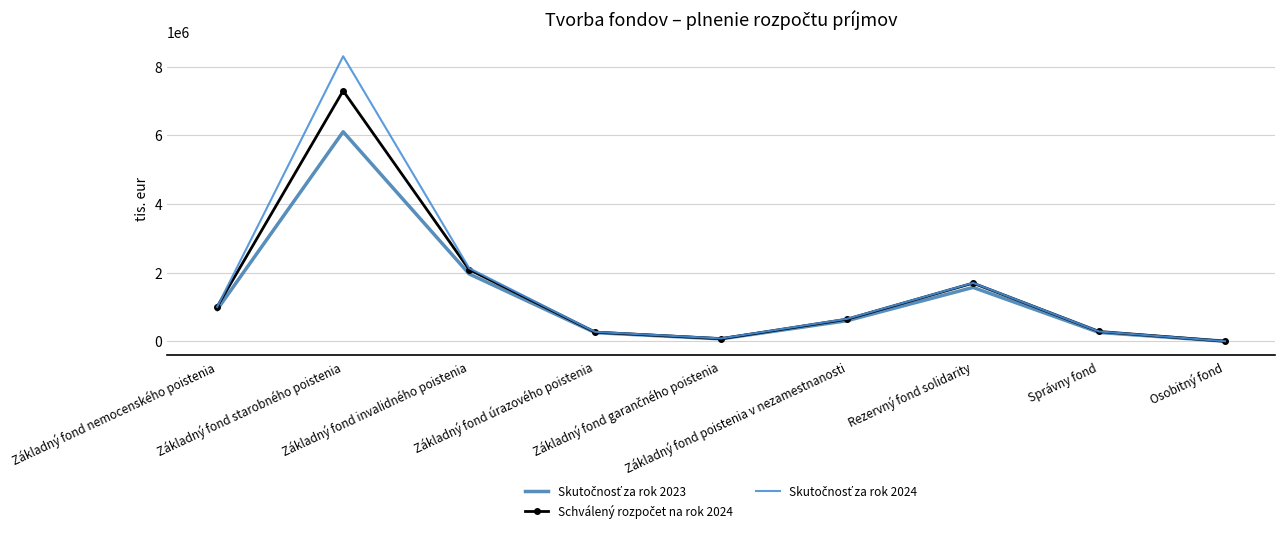

Reading right to left, what are all the values shown in this chart?

Skutočnosť za rok 2023: 1649	258342	1570387	599978	69764	251842	1964400	6107058	924352
Schválený rozpočet na rok 2024: 1430	285806	1695259	644774	75449	267302	2090390	7301541	1008364
Skutočnosť za rok 2024: 1759	286336	1702088	654800	82858	273793	2131437	8306928	1005119